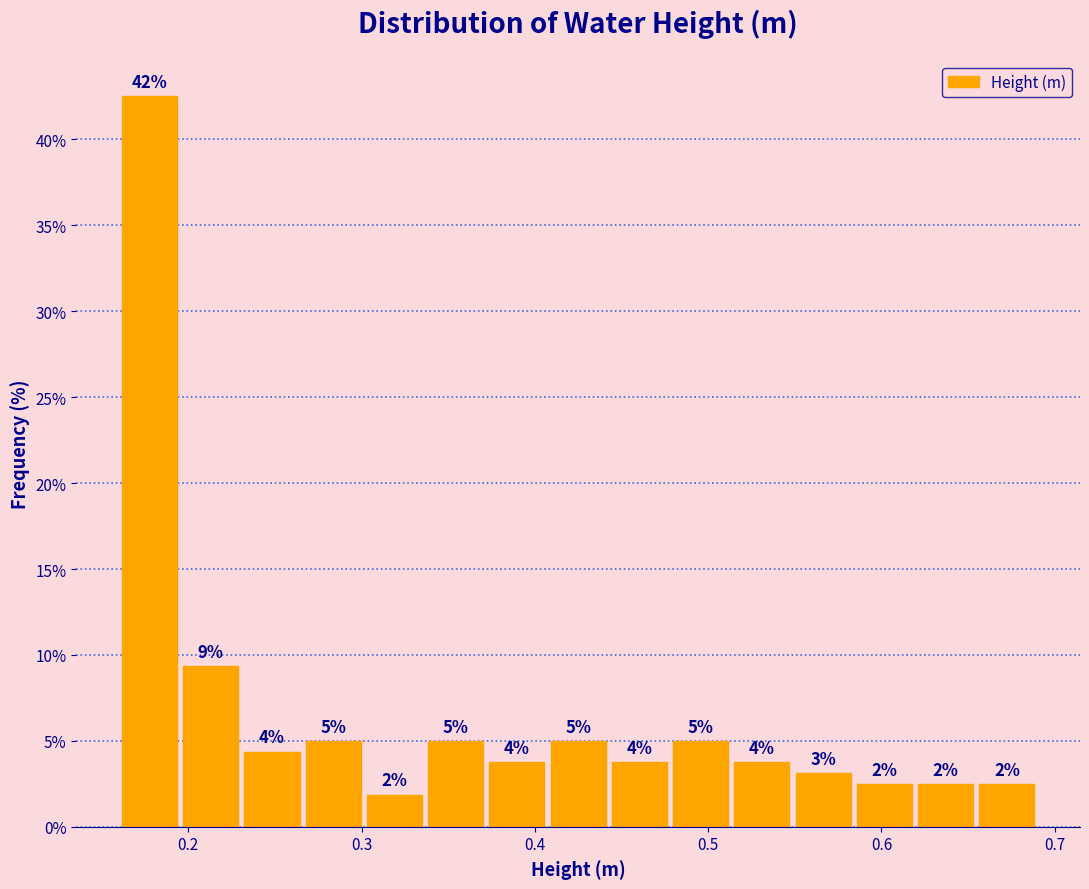

Around what value on the x-axis is the tallest bar? Give the approximate position of its centre, as read against the axis.

0.18